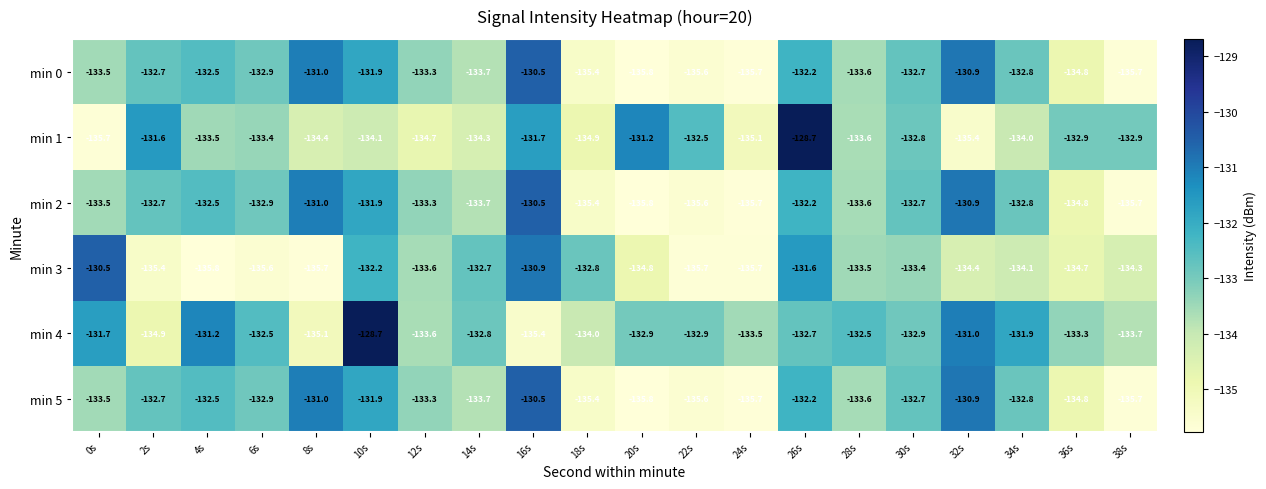

What is the minimum value for min 0?

-135.8